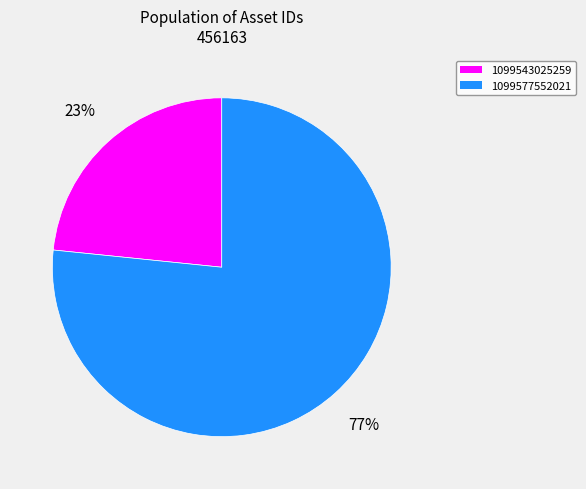

Do 1099543025259 and 1099577552021 together represent more than half of the pie?

Yes